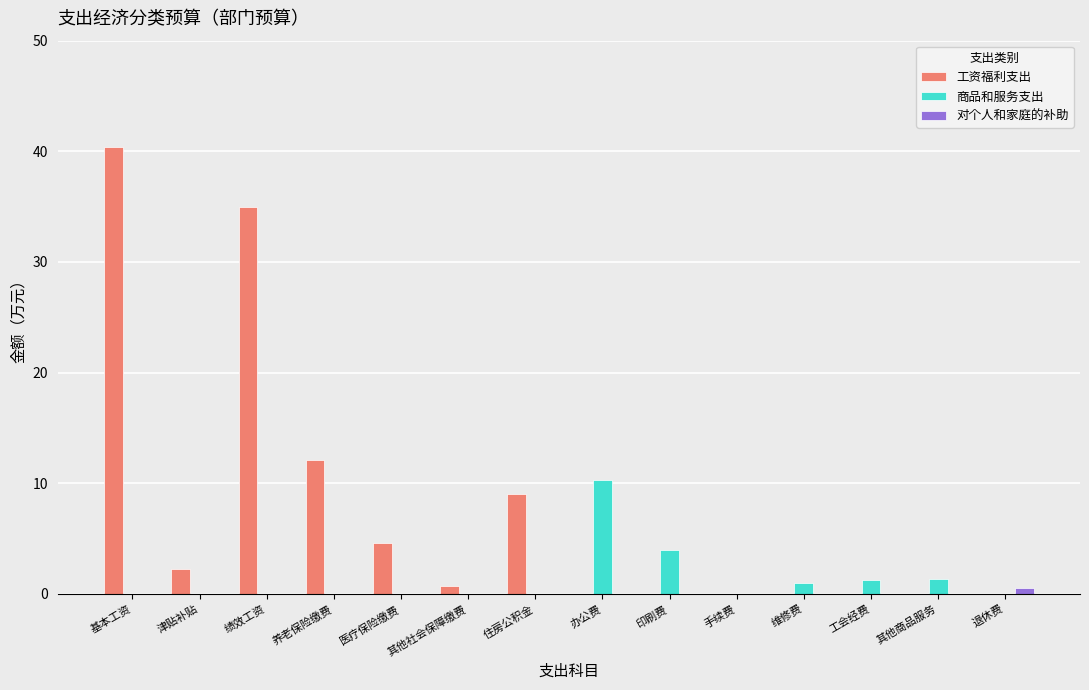

How many series are shown in this chart?

3